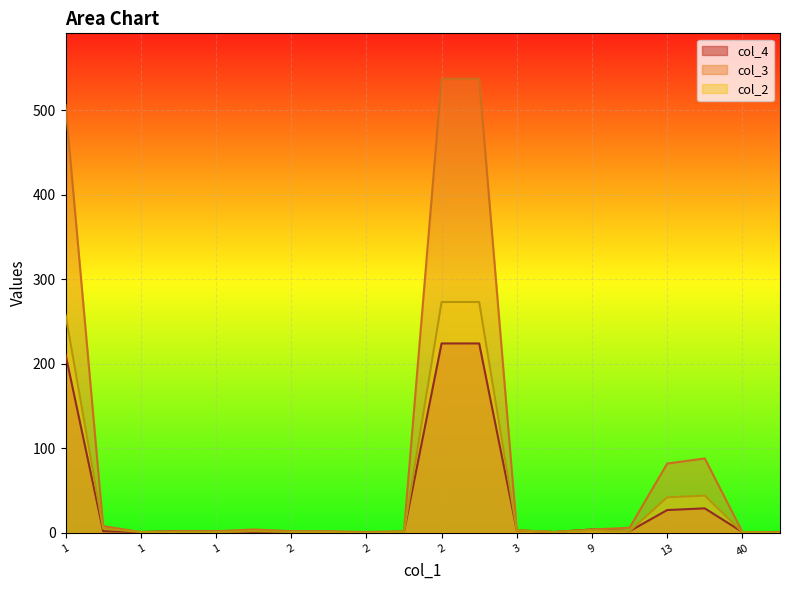

List the series in order of their peak value, lowest first.

col_4, col_2, col_3